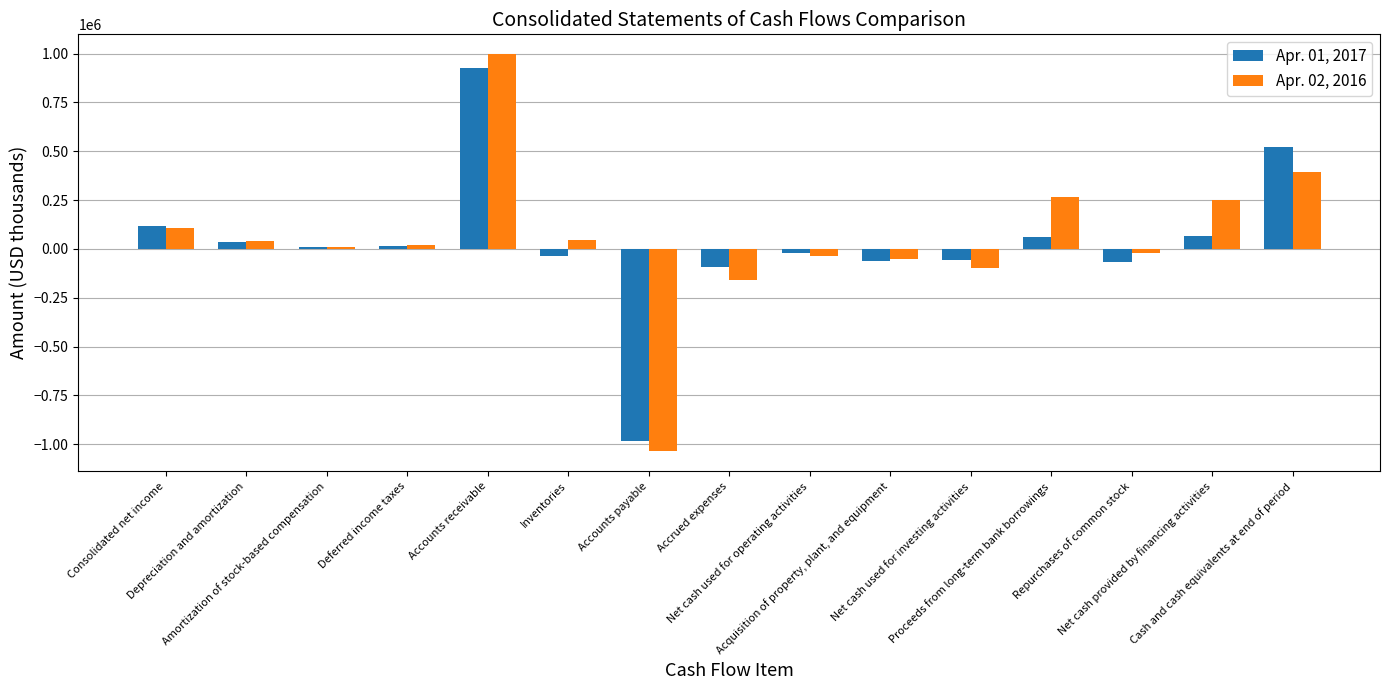

What is the spread (max minus min) of values at Depreciation and amortization?

3792